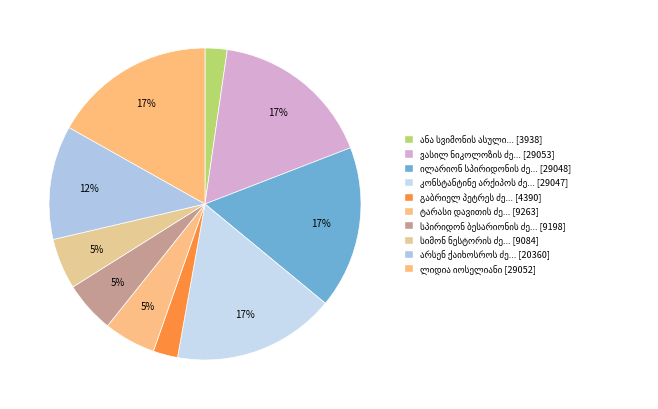

To the nearest percent, what is the difference between the largest and smallest slice percentages?

15%